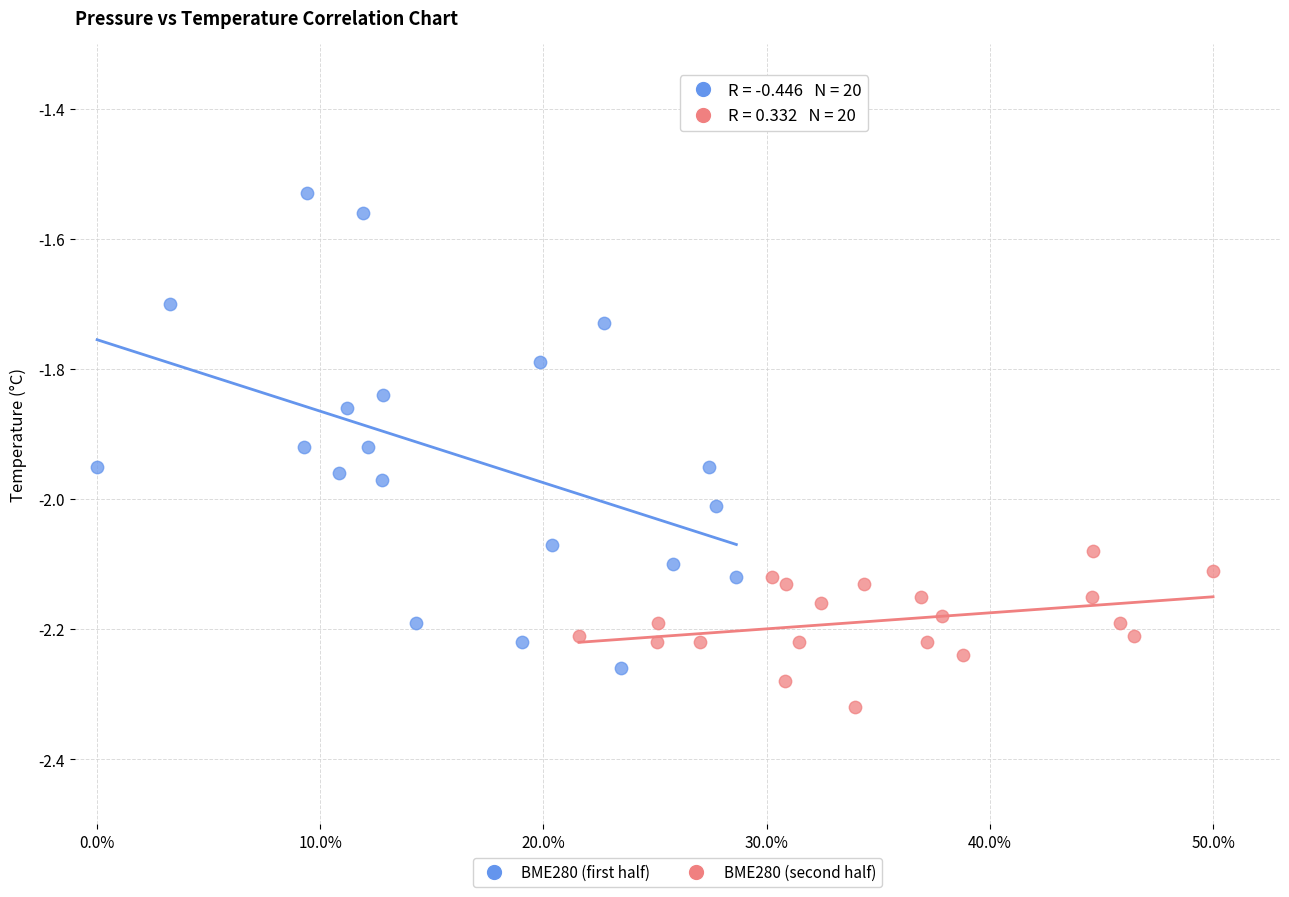

Which series has the largest Y range (max minus min)?

BME280 (first half)